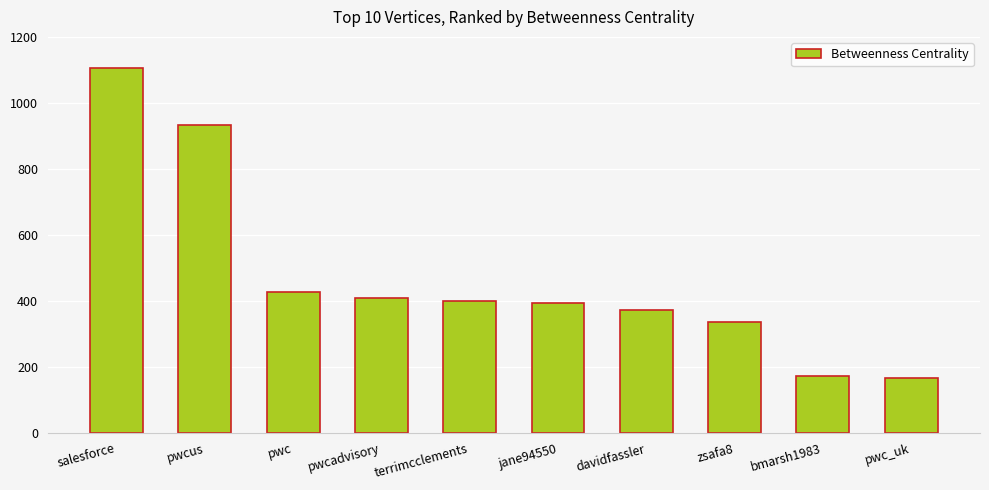

At which label does the data first exceed 399?

salesforce